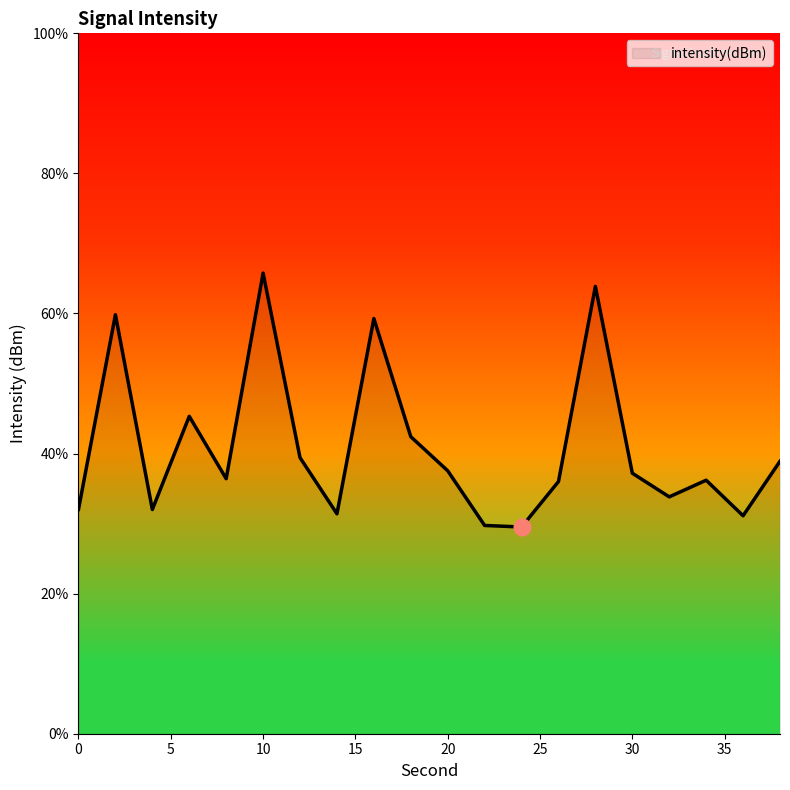

What is the smallest value displayed?

29.5